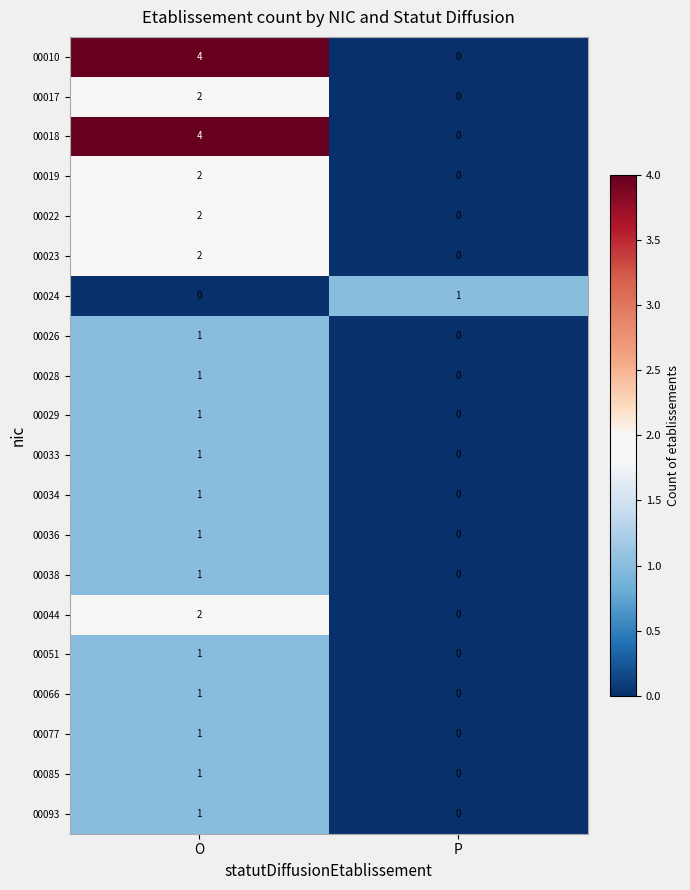

List the labels in order of 00017 value, largest first.

O, P